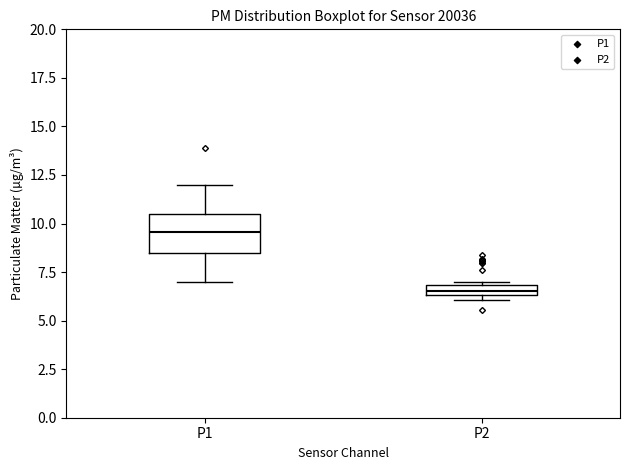

Where is the lower edge of the box for P2 on the y-axis? The values are not printed on the chart, so give them approximately, as read against the axis.

6.5